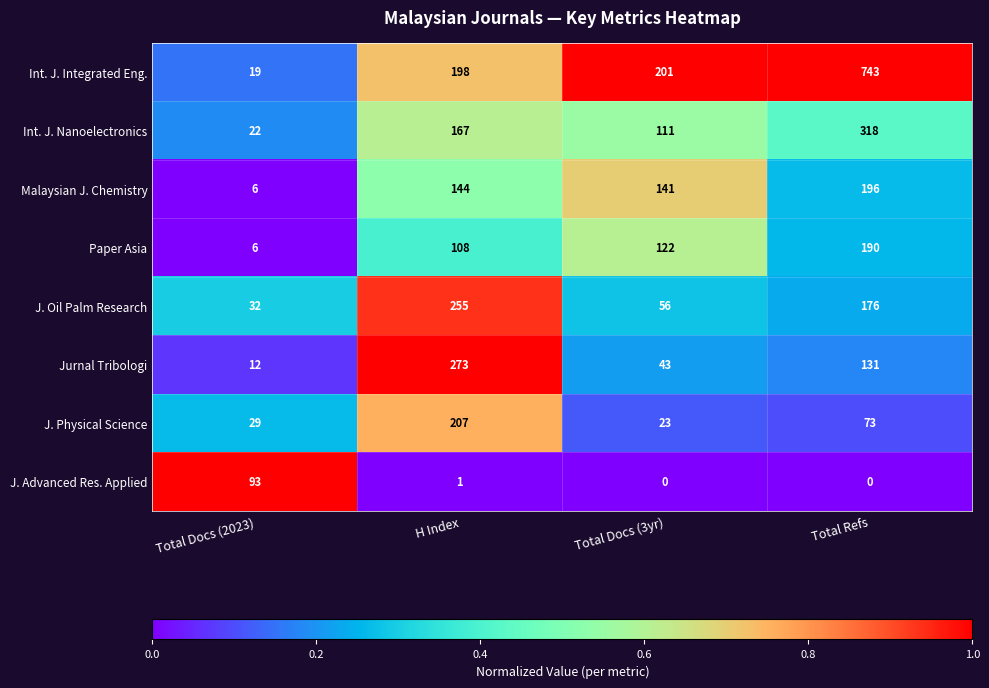

The value of Malaysian J. Chemistry at Total Docs (3yr) is 141. True or false?

True